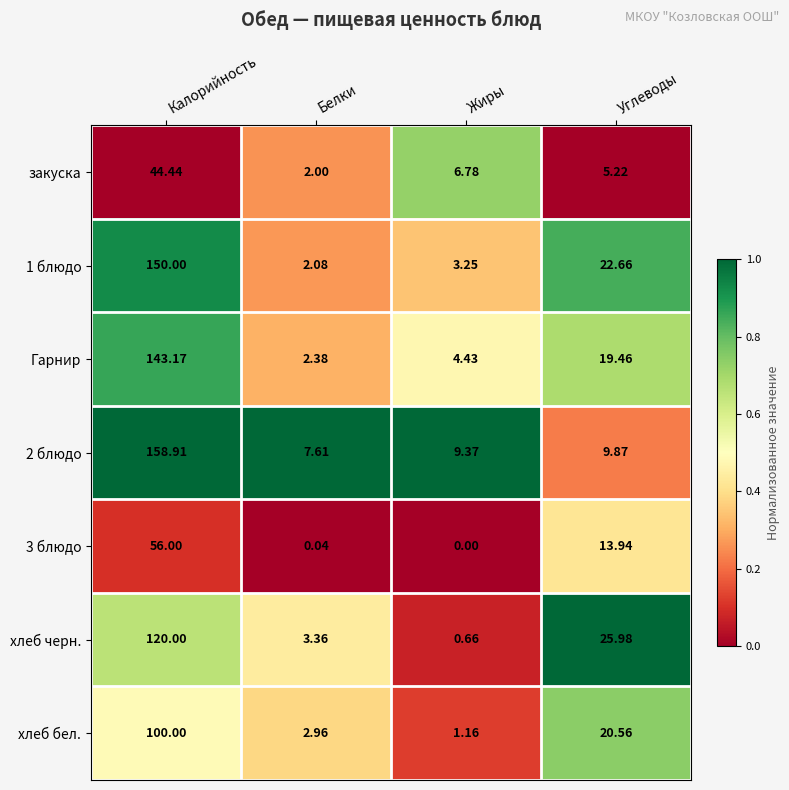

Where is Гарнир nearest to the value 72?

Углеводы